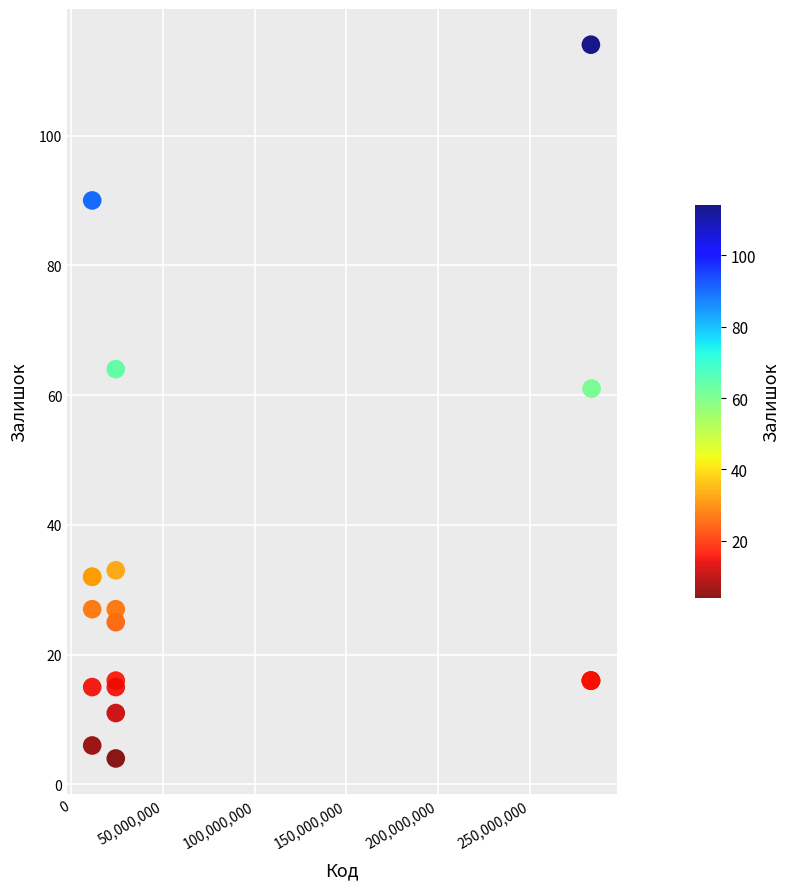

What Y value in the scatter plot is closest to 59?

61